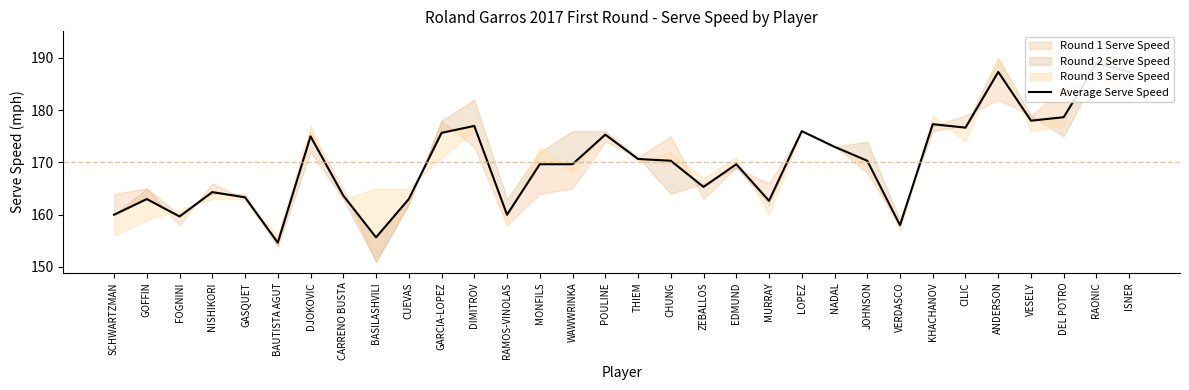

How many lines are shown in the chart?

1